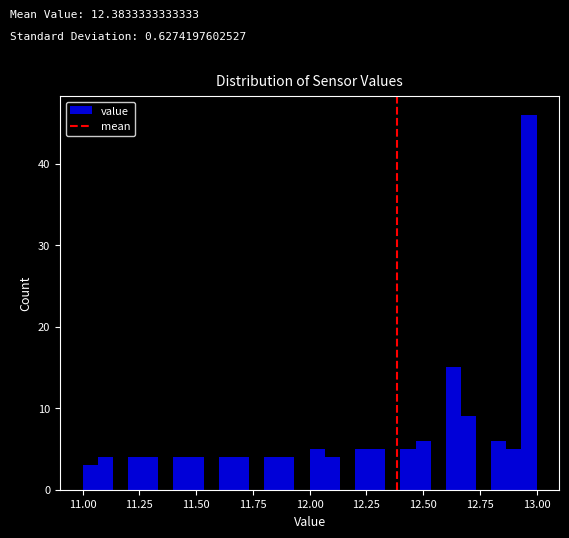

Read against the x-axis, roughly where is the centre of the tallest bar?

12.95